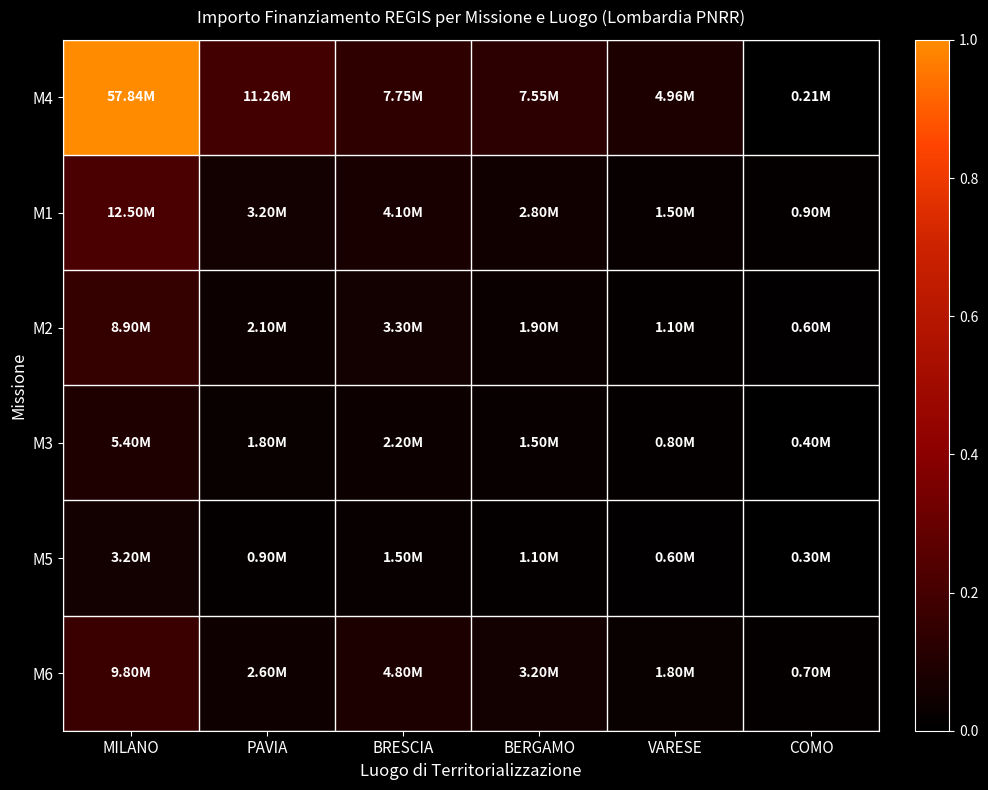

At which category is the sum across all series the highest?

MILANO